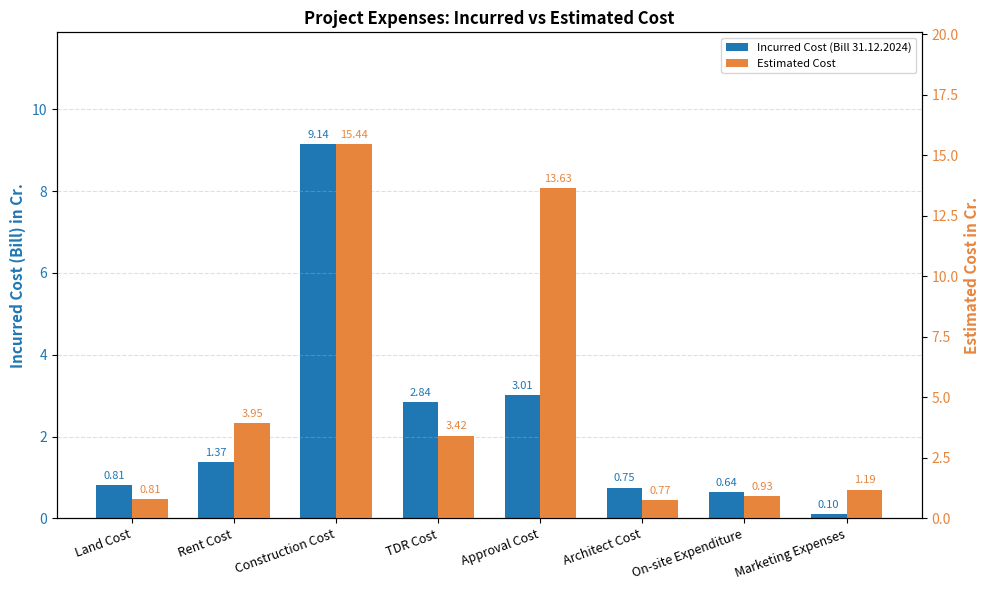

What is the total value across all series at Construction Cost?

24.6